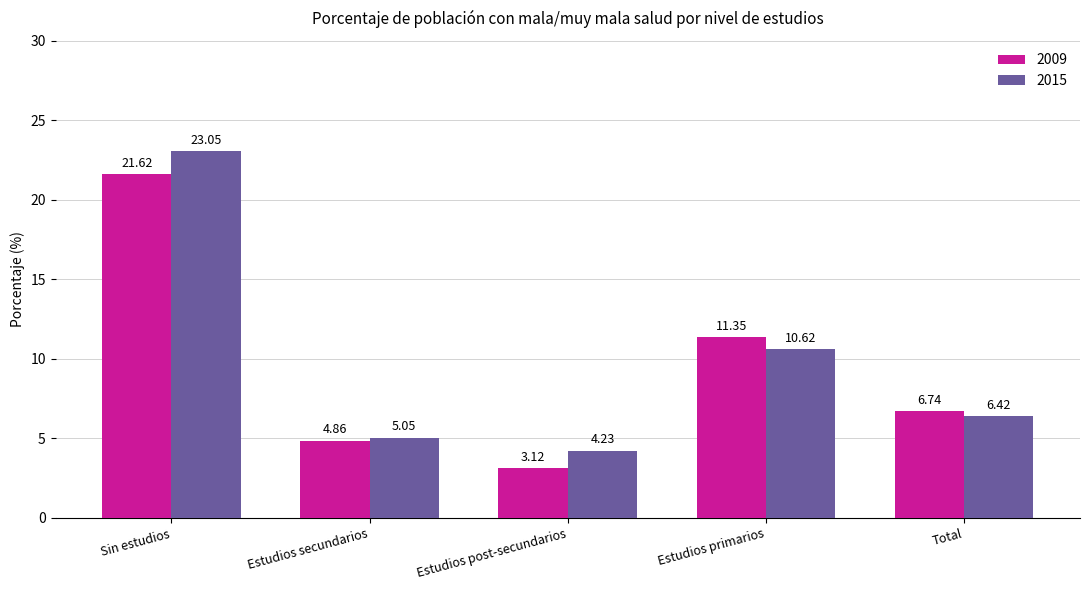

What is the spread (max minus min) of values at Estudios secundarios?

0.2